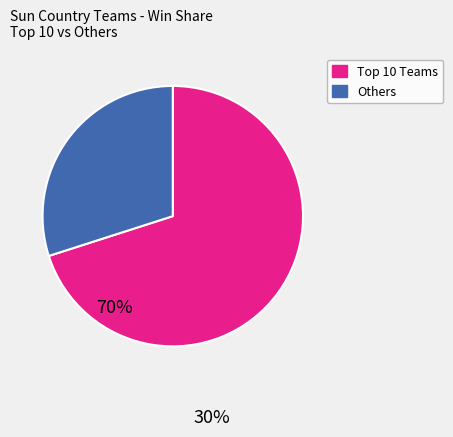

Is there any slice that represents more than half of the pie?

Yes